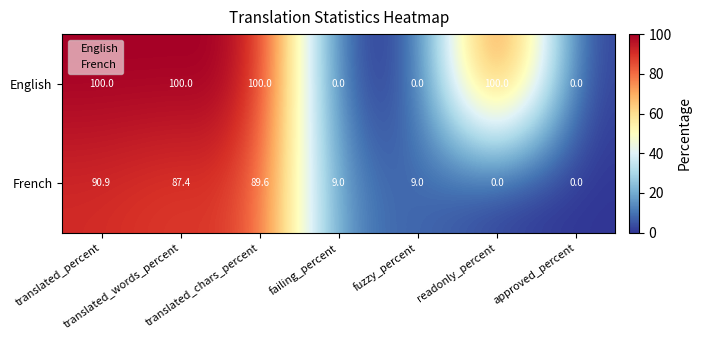

List the series in order of their overall mean, lowest first.

French, English